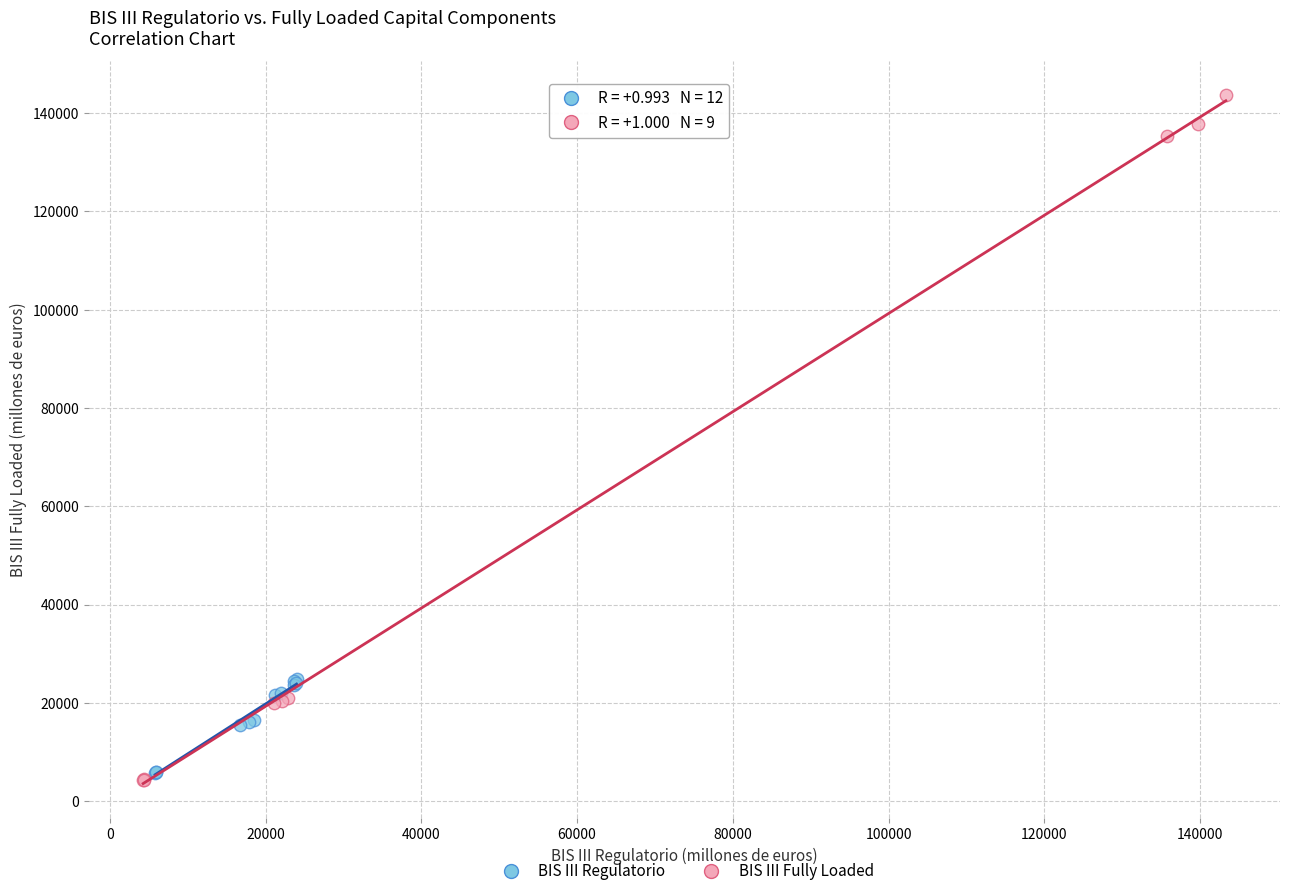

Which series reaches the maximum Y coordinate?

BIS III Fully Loaded